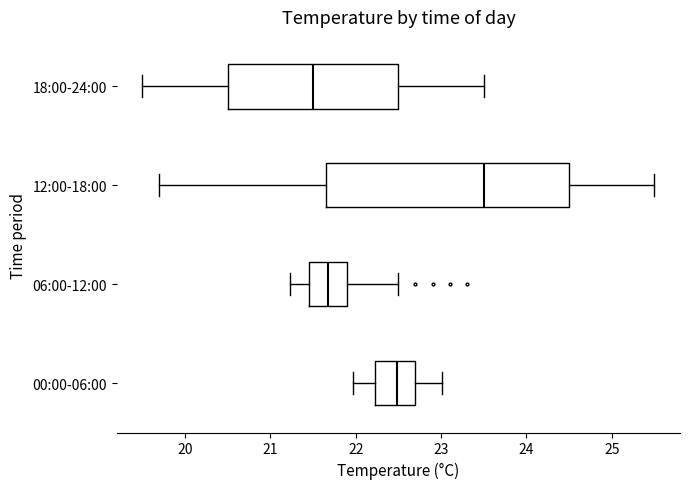

Reading bottom to top, read every box against the x-axis: the position of its median line, the range the box covers, and the ends of its whiskers. The values are not printed on the chart, so give them approximately, as read against the axis.

00:00-06:00: median 22.5, box 22.2 to 22.7, whiskers 22.0 to 23.0
06:00-12:00: median 21.7, box 21.5 to 21.9, whiskers 21.2 to 22.5
12:00-18:00: median 23.5, box 21.7 to 24.5, whiskers 19.7 to 25.5
18:00-24:00: median 21.5, box 20.5 to 22.5, whiskers 19.5 to 23.5